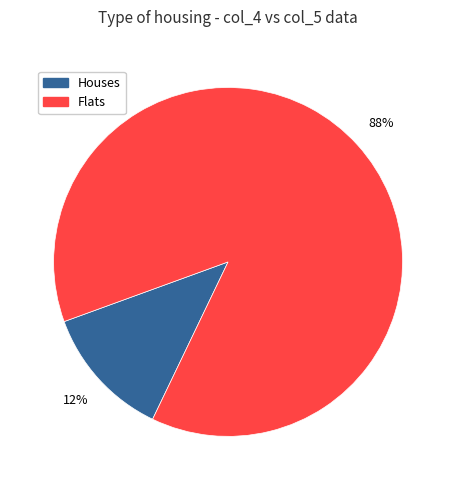

To the nearest percent, what is the average slice percentage?

50%